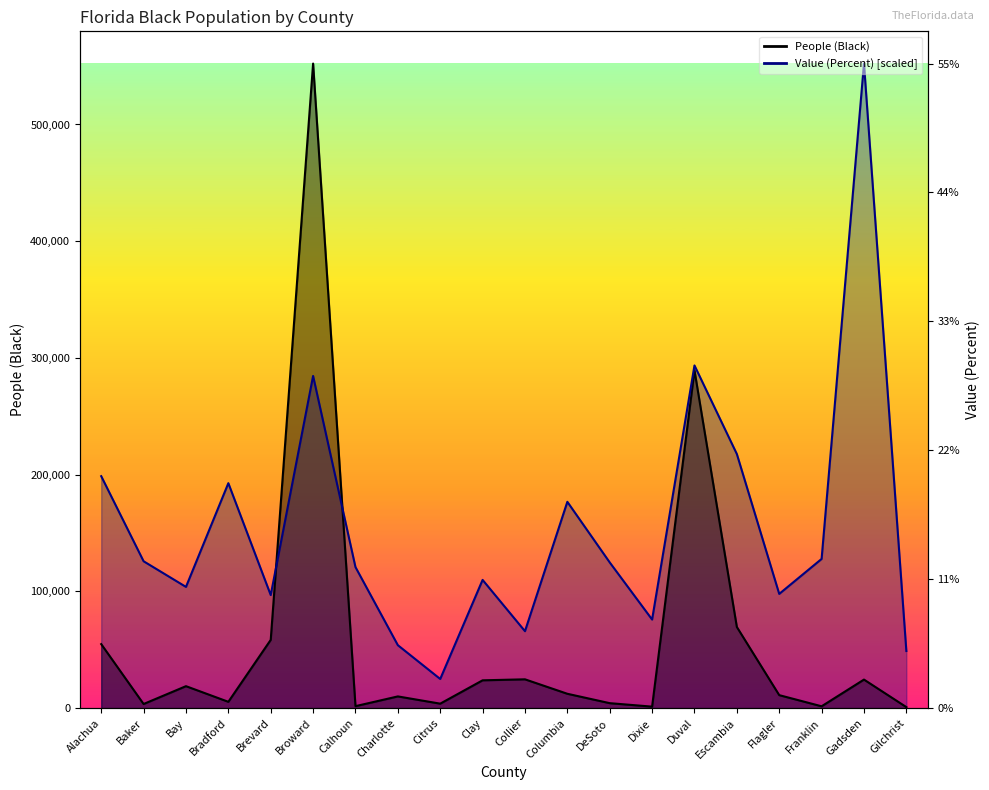

At Gilchrist, list the series in order from largest to smallest.

Value (Percent), People (Black)